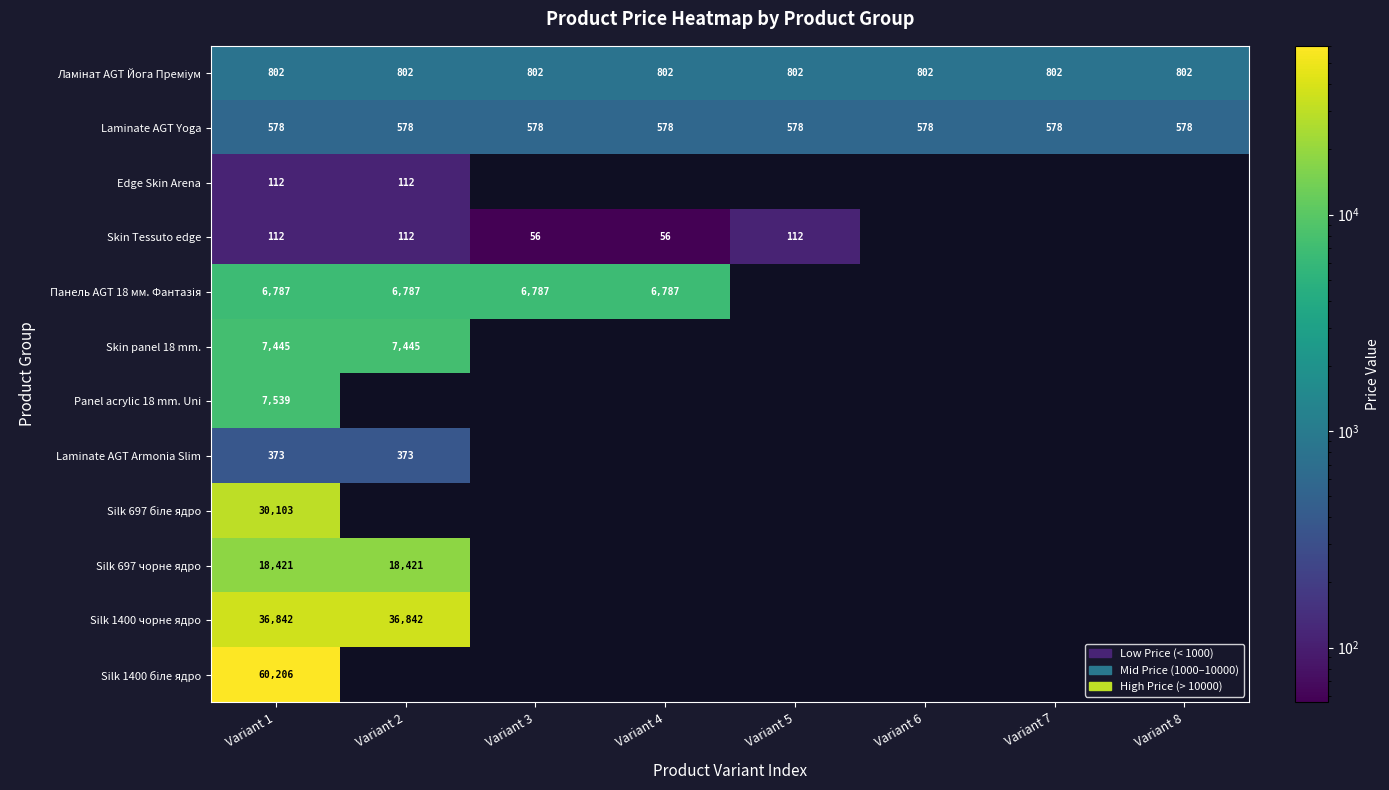

Where is Silk 1400 біле ядро nearest to the value 60205?

Variant 1